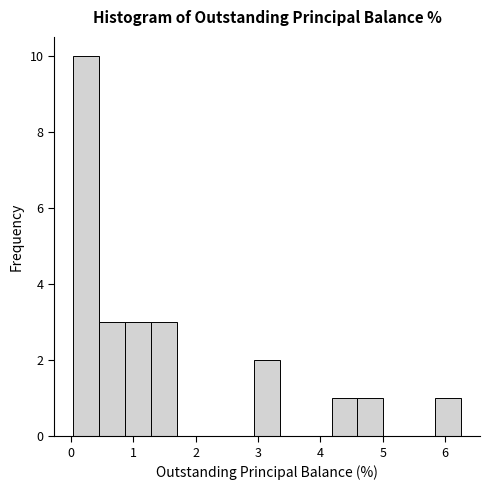

Reading left to right, list every bar in this chart as the range it spans on the x-axis followed by its height. Neither the bar edges nor the heights are printed on the chart, so give them approximately, as read against the axes.

0.0 to 0.5: 10
0.5 to 0.9: 3
0.9 to 1.3: 3
1.3 to 1.7: 3
1.7 to 2.1: 0
2.1 to 2.5: 0
2.5 to 2.9: 0
2.9 to 3.4: 2
3.4 to 3.8: 0
3.8 to 4.2: 0
4.2 to 4.6: 1
4.6 to 5.0: 1
5.0 to 5.4: 0
5.4 to 5.8: 0
5.8 to 6.3: 1